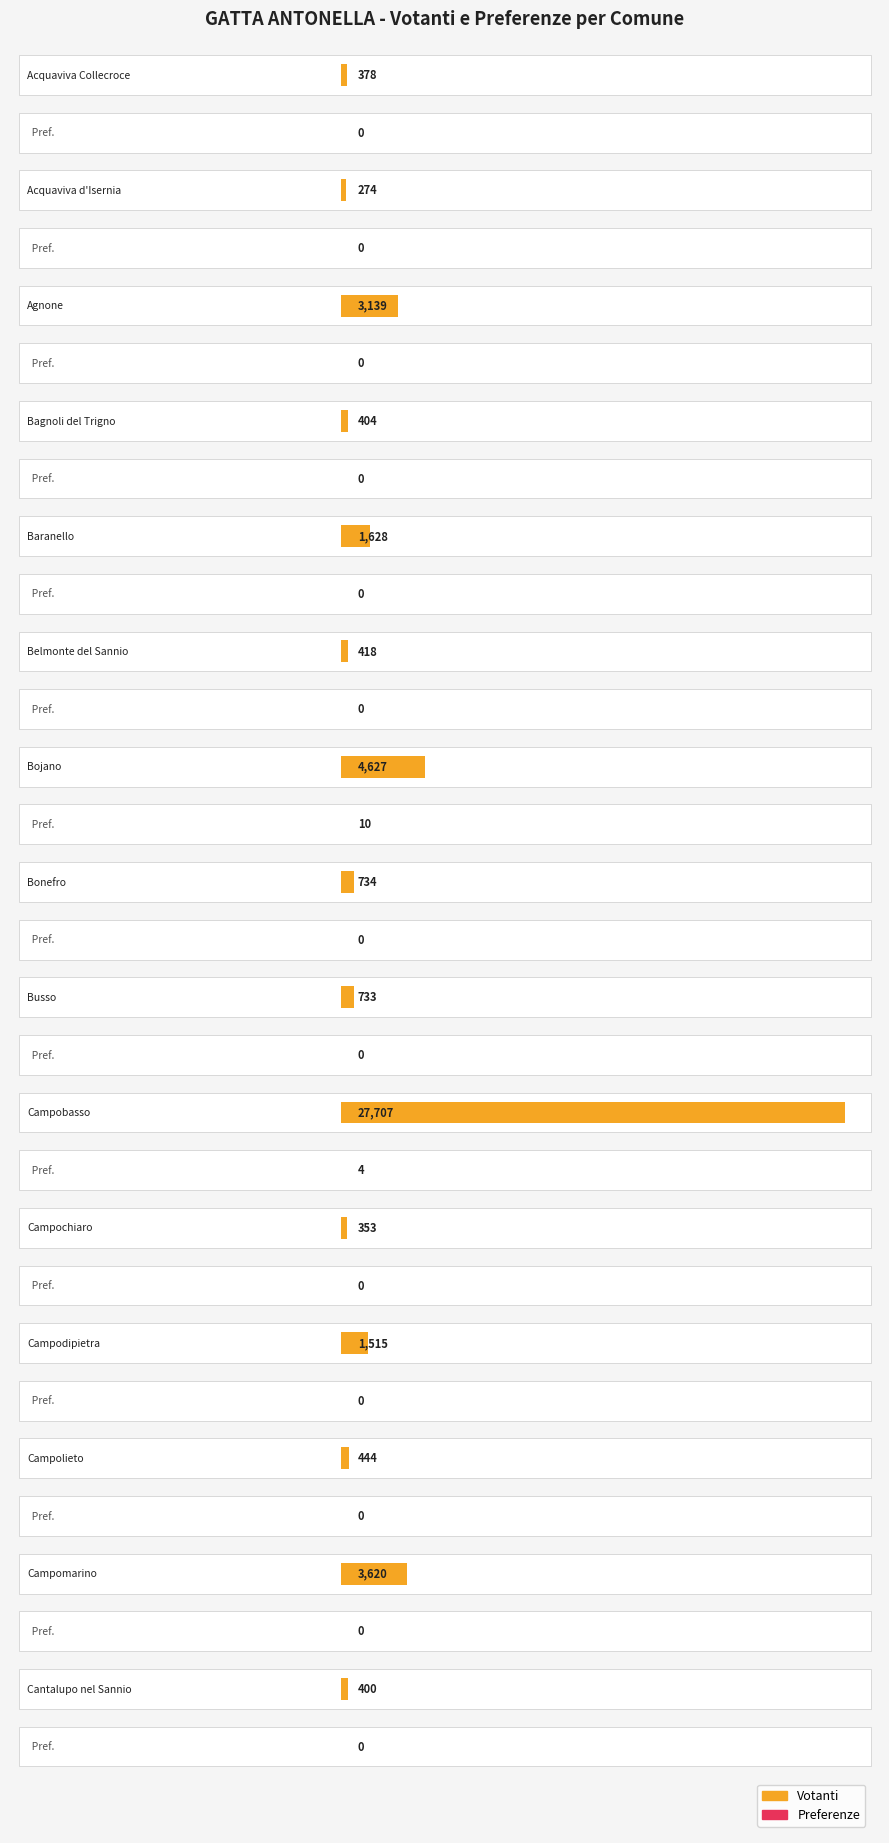

Between Campochiaro and Campomarino, which series saw the biggest shift?

Votanti